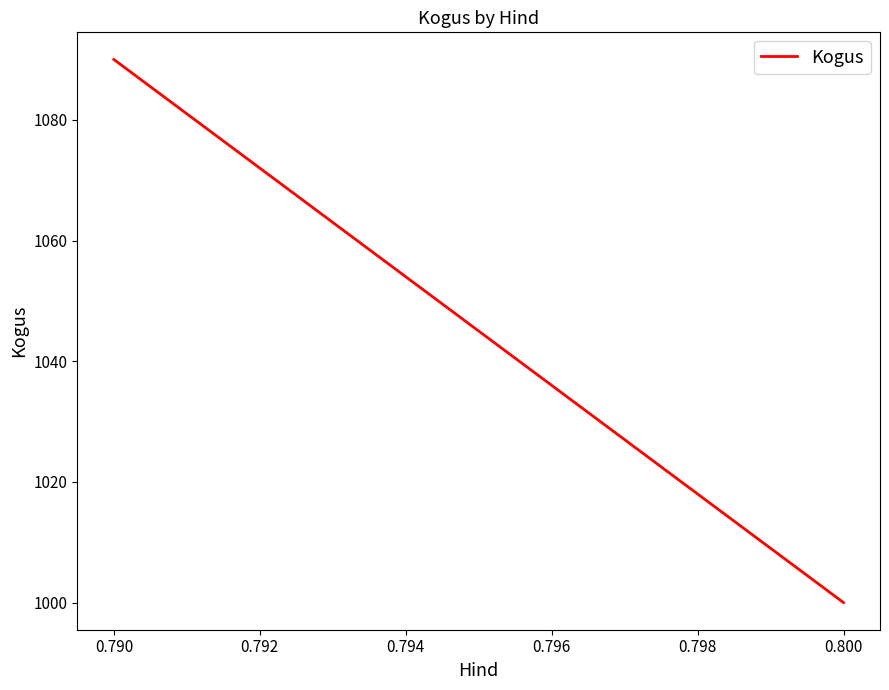

What is the value of the 2nd point from the left?

1000